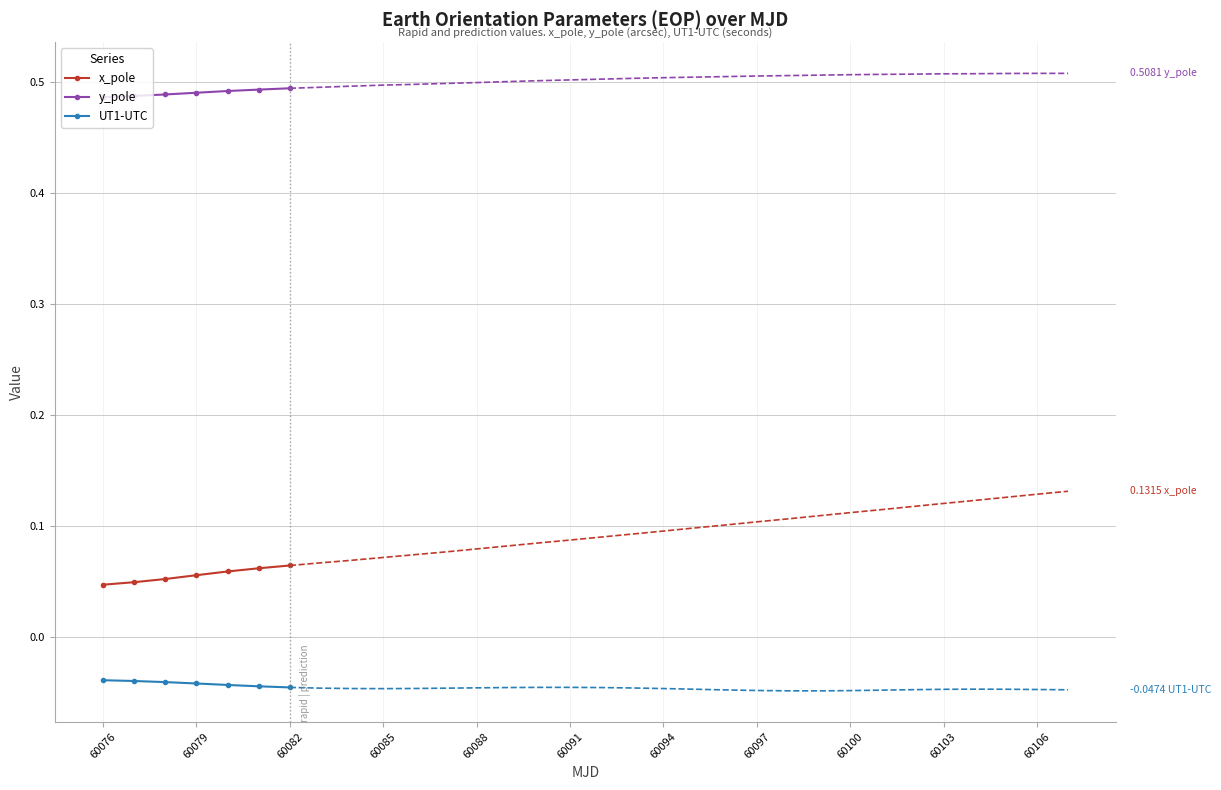

What is the maximum value for x_pole?

0.1